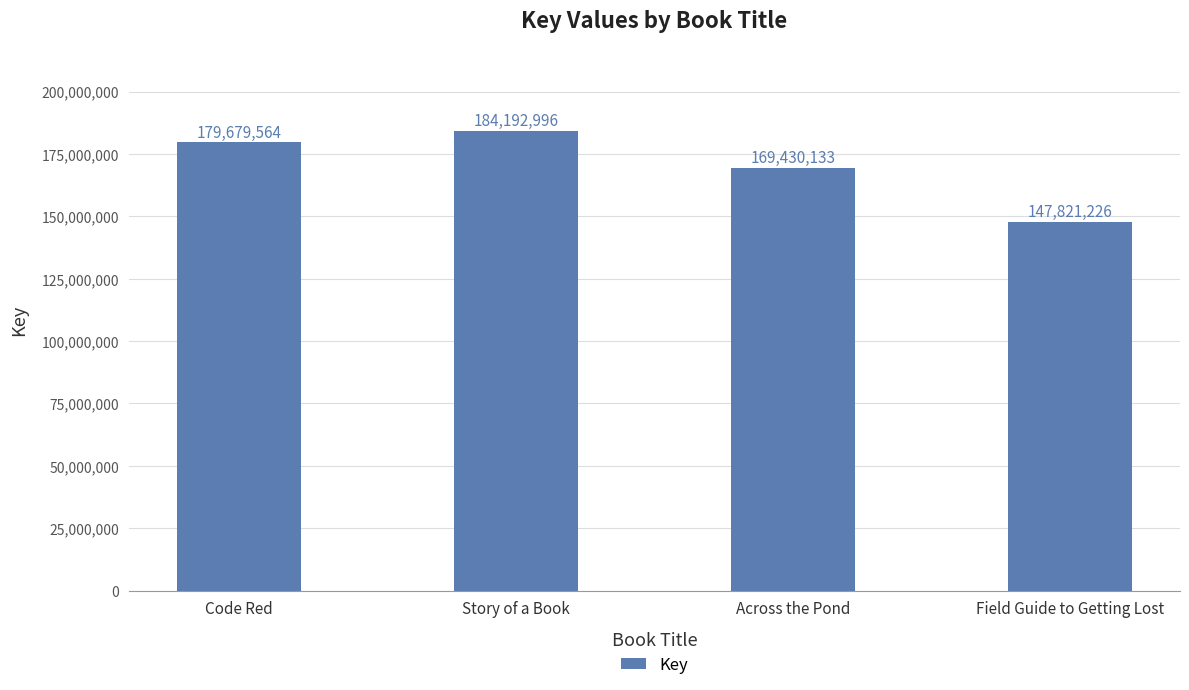

How many bars are there in total?

4